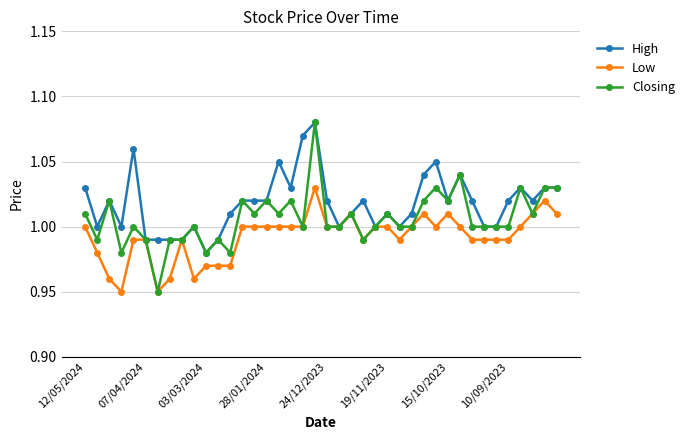

Which series has the largest range (max minus min)?

Closing